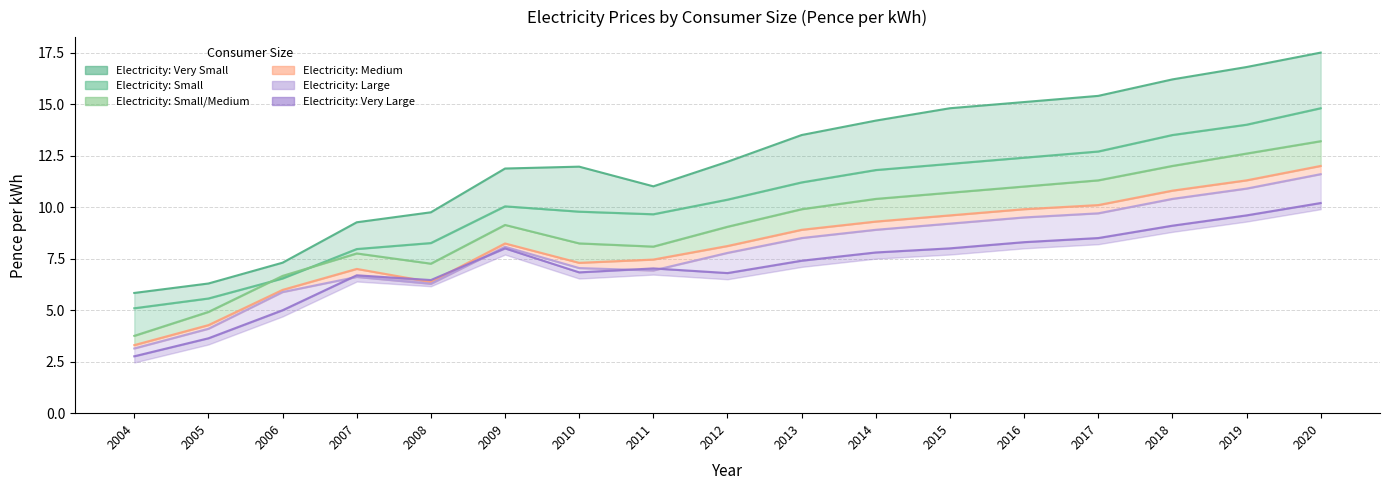

What are all the series names shown in the legend?

Electricity: Very Small, Electricity: Small, Electricity: Small/Medium, Electricity: Medium, Electricity: Large, Electricity: Very Large